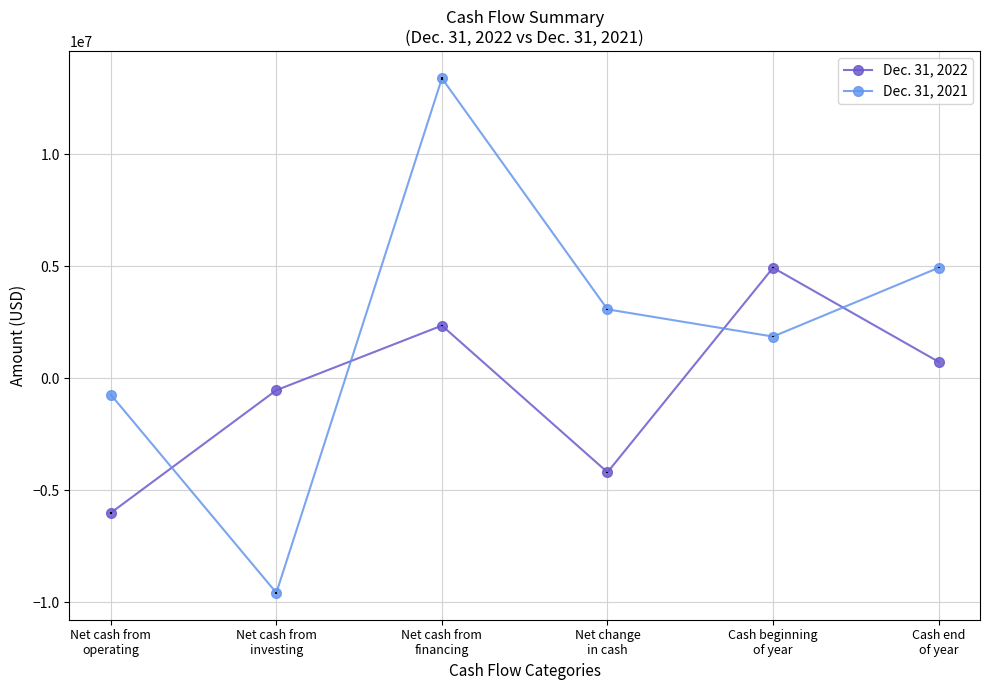

What is the smallest value displayed?

-9582184